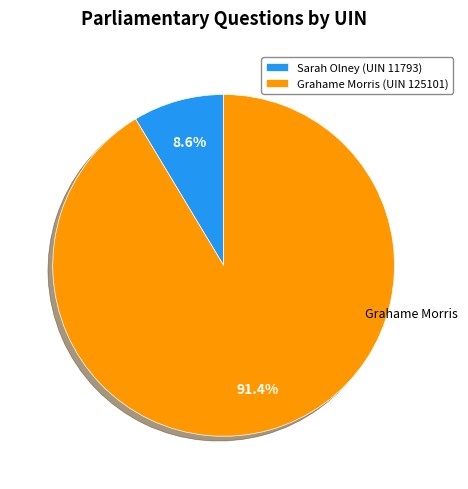

To the nearest percent, what is the combined percentage of Grahame Morris (UIN 125101) and Sarah Olney (UIN 11793)?

100%